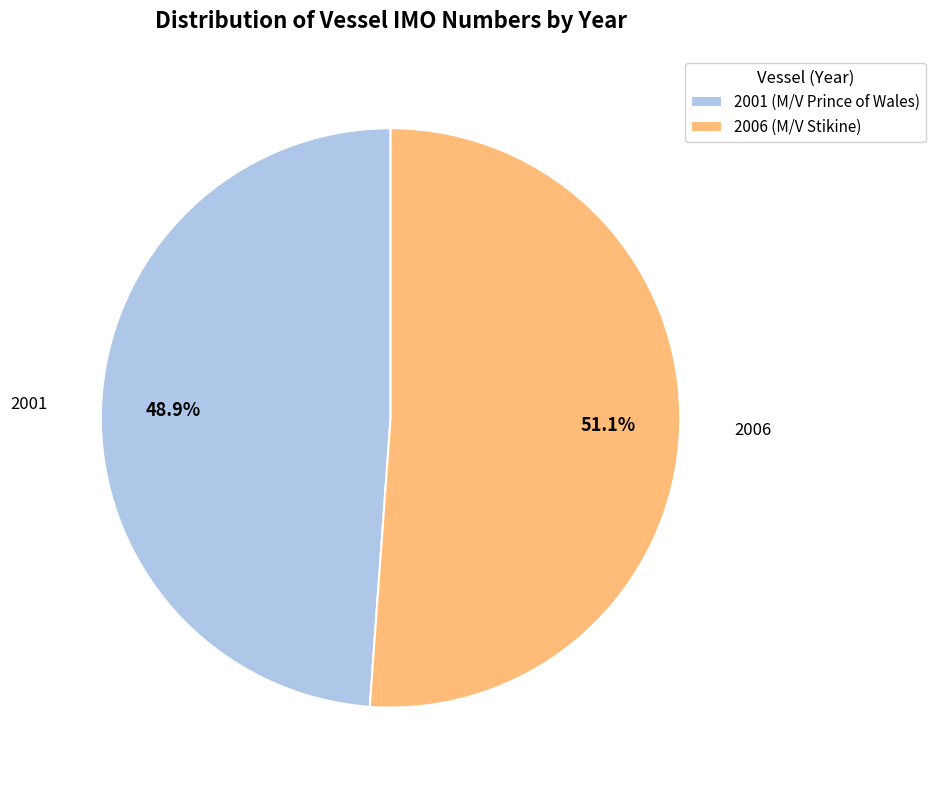

What is the majority slice?

2006